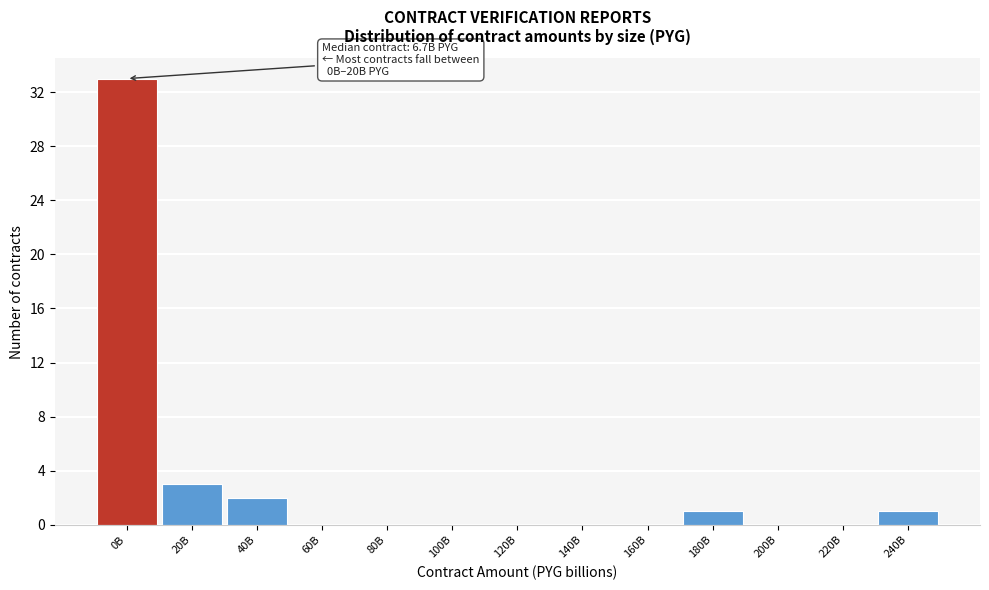

Reading left to right, what are all the values shown in this chart?

0B=33	20B=3	40B=2	60B=0	80B=0	100B=0	120B=0	140B=0	160B=0	180B=1	200B=0	220B=0	240B=1